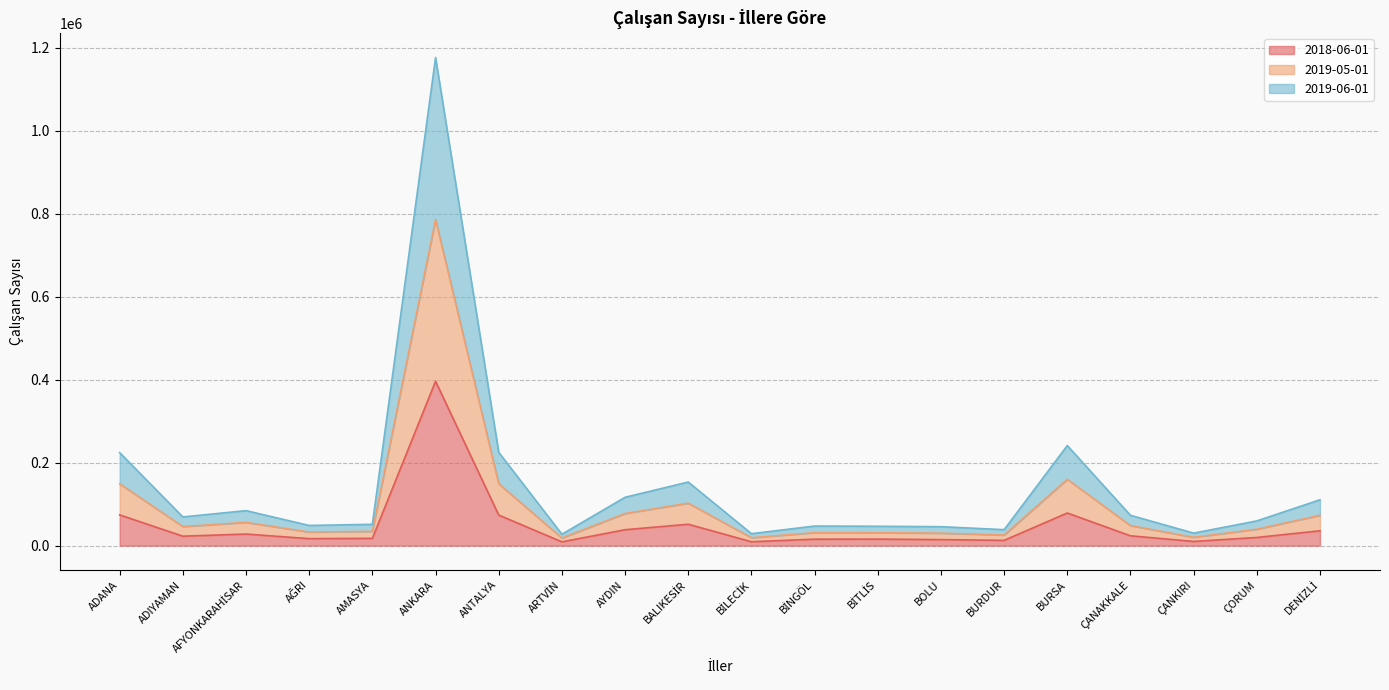

Which category has the highest value in the 2018-06-01 series?

ANKARA